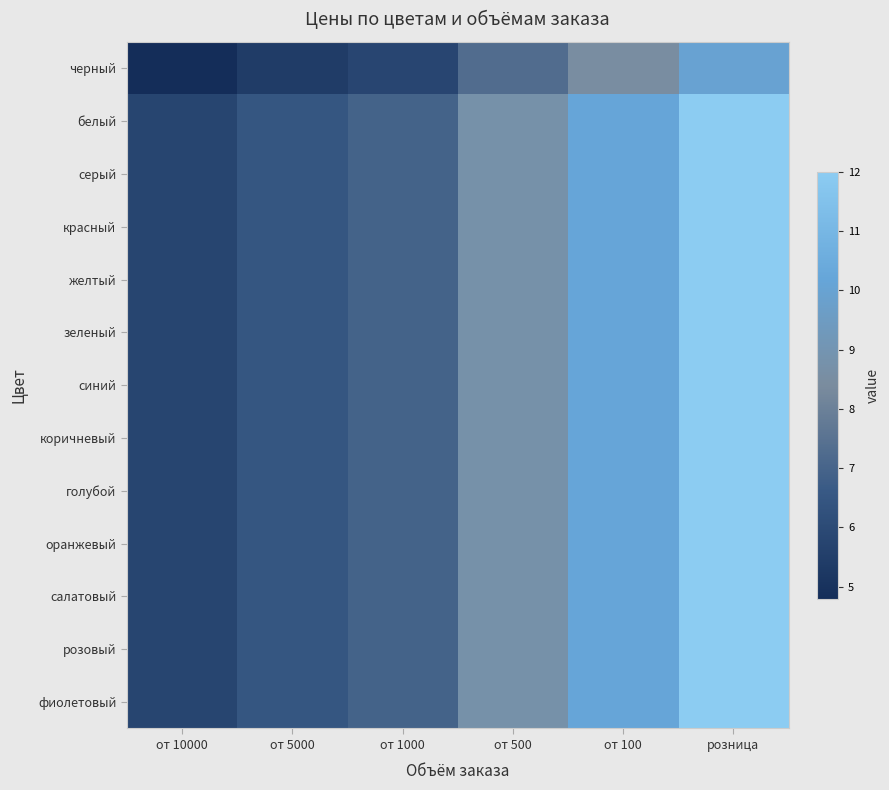

Is the value of желтый at от 500 greater than the value of белый at от 100?

No